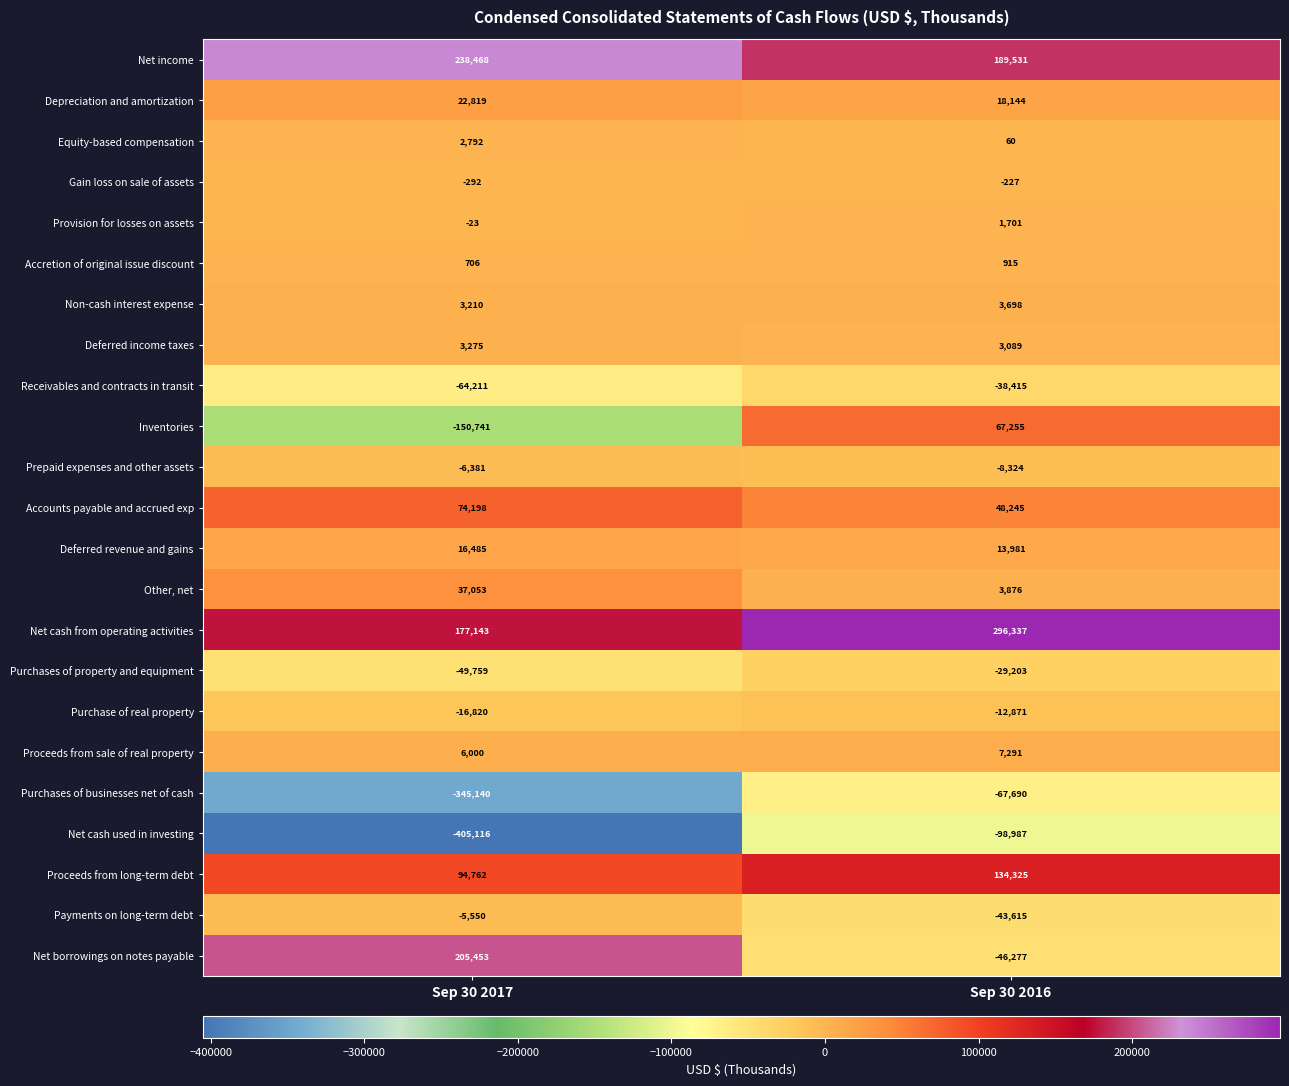

Read the Net cash used in investing value at Sep 30 2016, to the nearest 50.

-99000